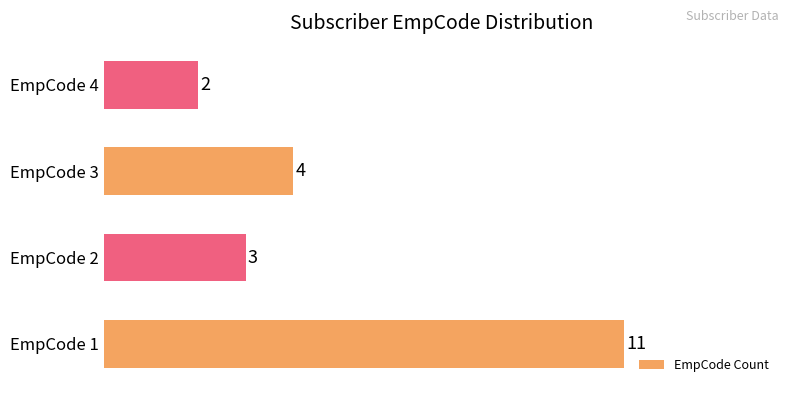

How many data points are less than 4?

2